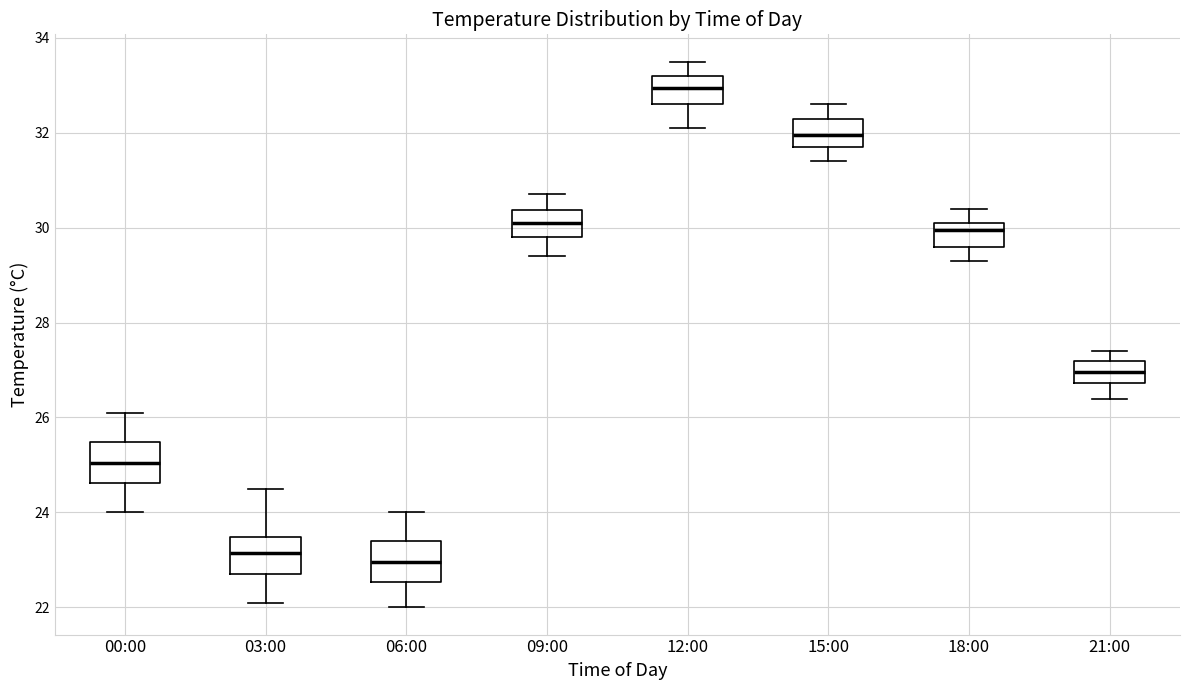

Where does the upper whisker of the box for 09:00 end on the y-axis? The values are not printed on the chart, so give them approximately, as read against the axis.

30.8